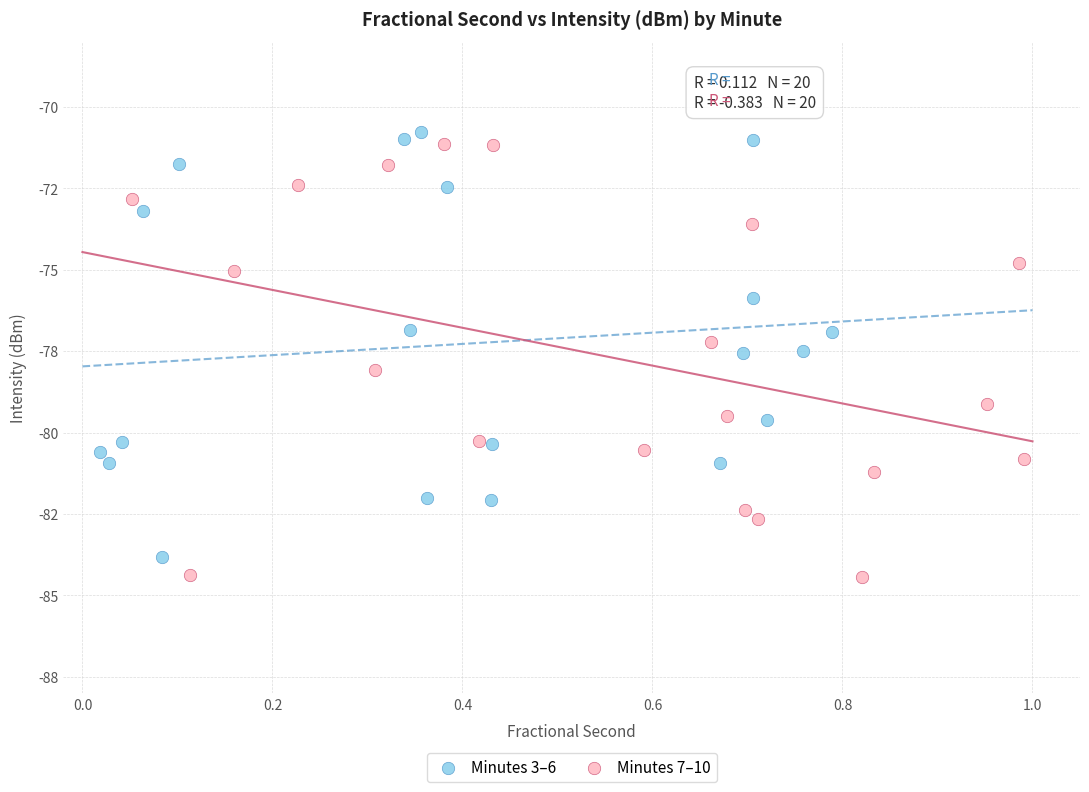

Which series contains the highest Y value?

Minutes 3–6